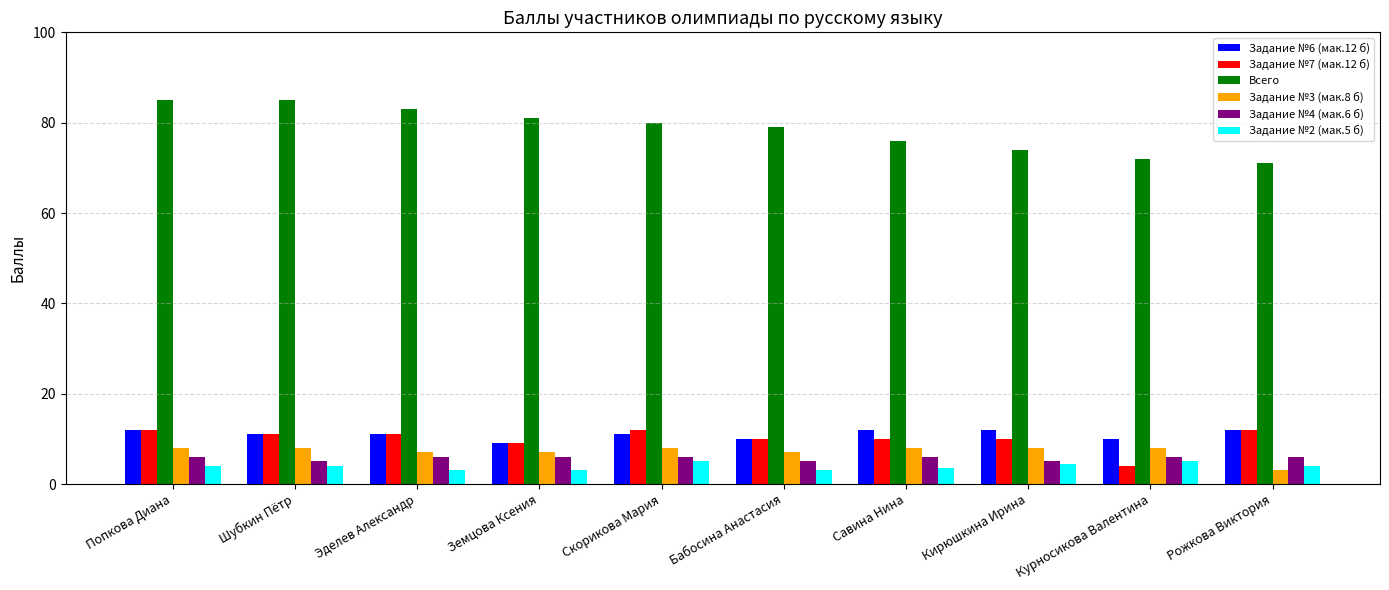

The Задание №3 (мак.8 б) series shows 13.4 at Кирюшкина Ирина. True or false?

False